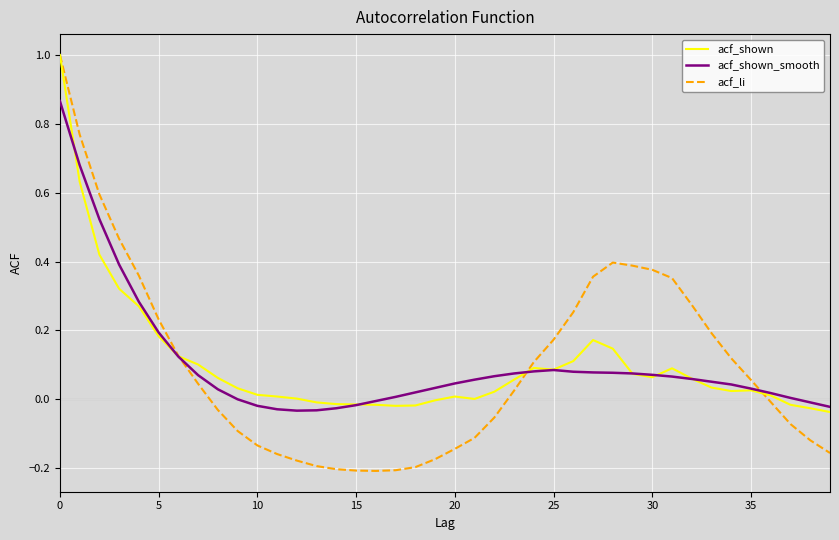

Which series has the widest spread of values?

acf_li